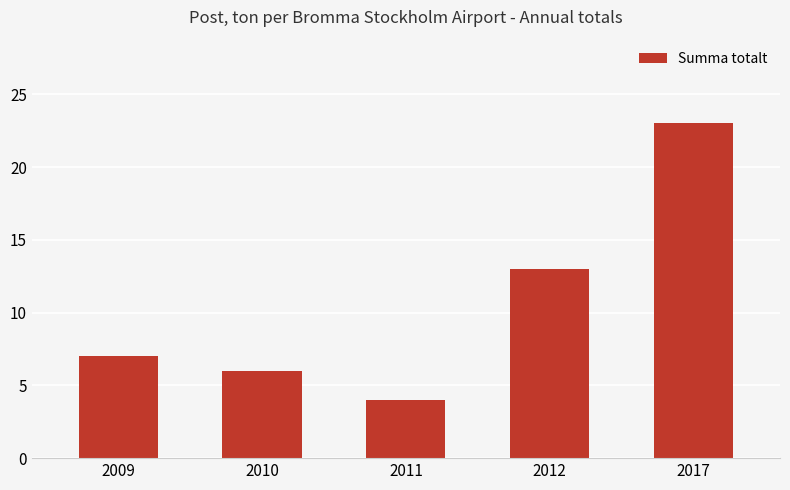

Reading left to right, what are all the values shown in this chart?

7	6	4	13	23